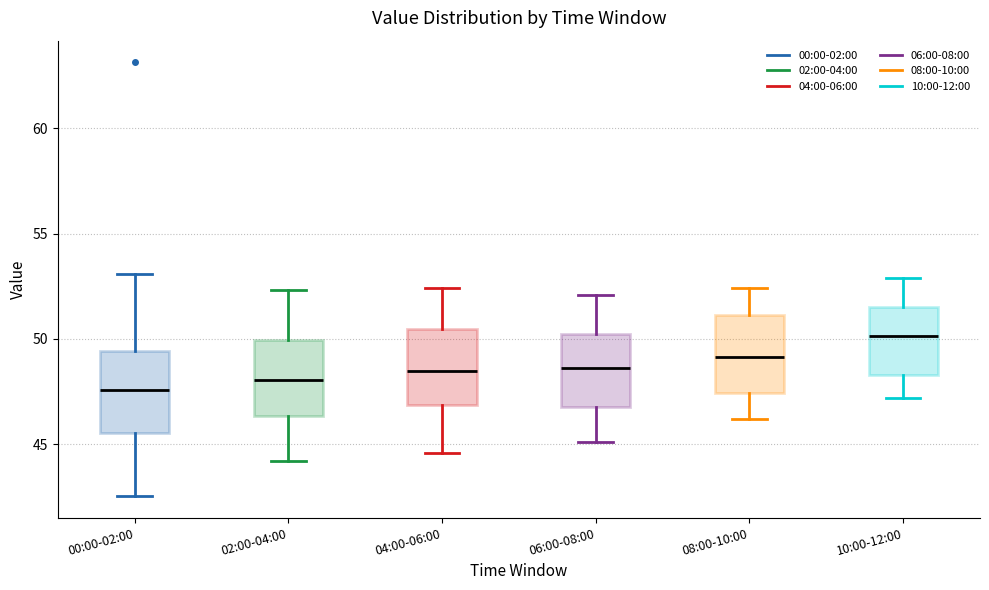

Where is the upper edge of the box for 02:00-04:00 on the y-axis? The values are not printed on the chart, so give them approximately, as read against the axis.

50.0